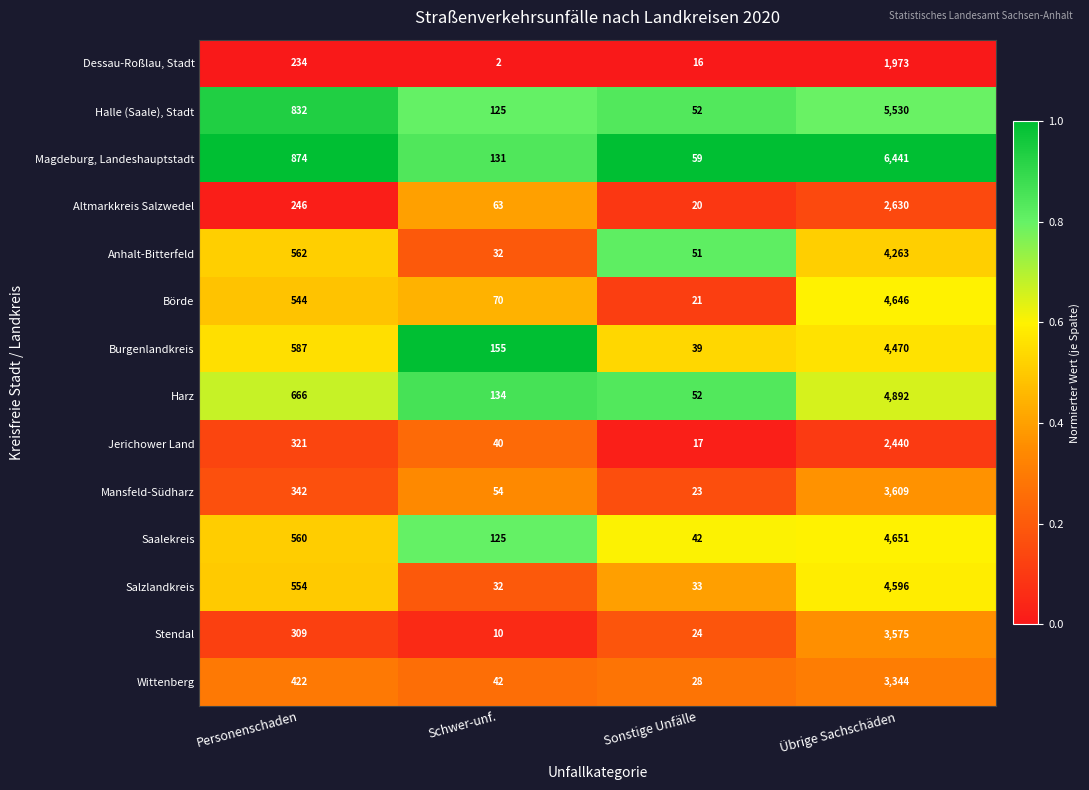

Which series has the largest total across all categories?

Magdeburg, Landeshauptstadt